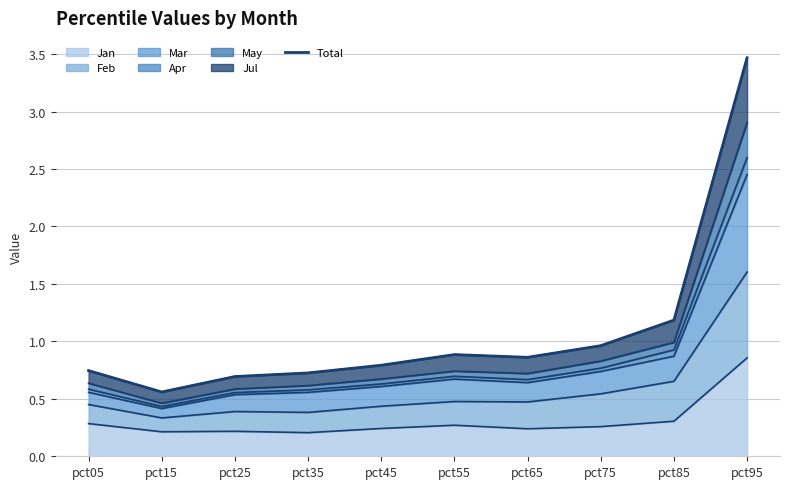

Reading left to right, transcribe all the data shown in this chart.

pct05=0.7	pct15=0.6	pct25=0.7	pct35=0.7	pct45=0.8	pct55=0.9	pct65=0.9	pct75=1.0	pct85=1.2	pct95=3.5